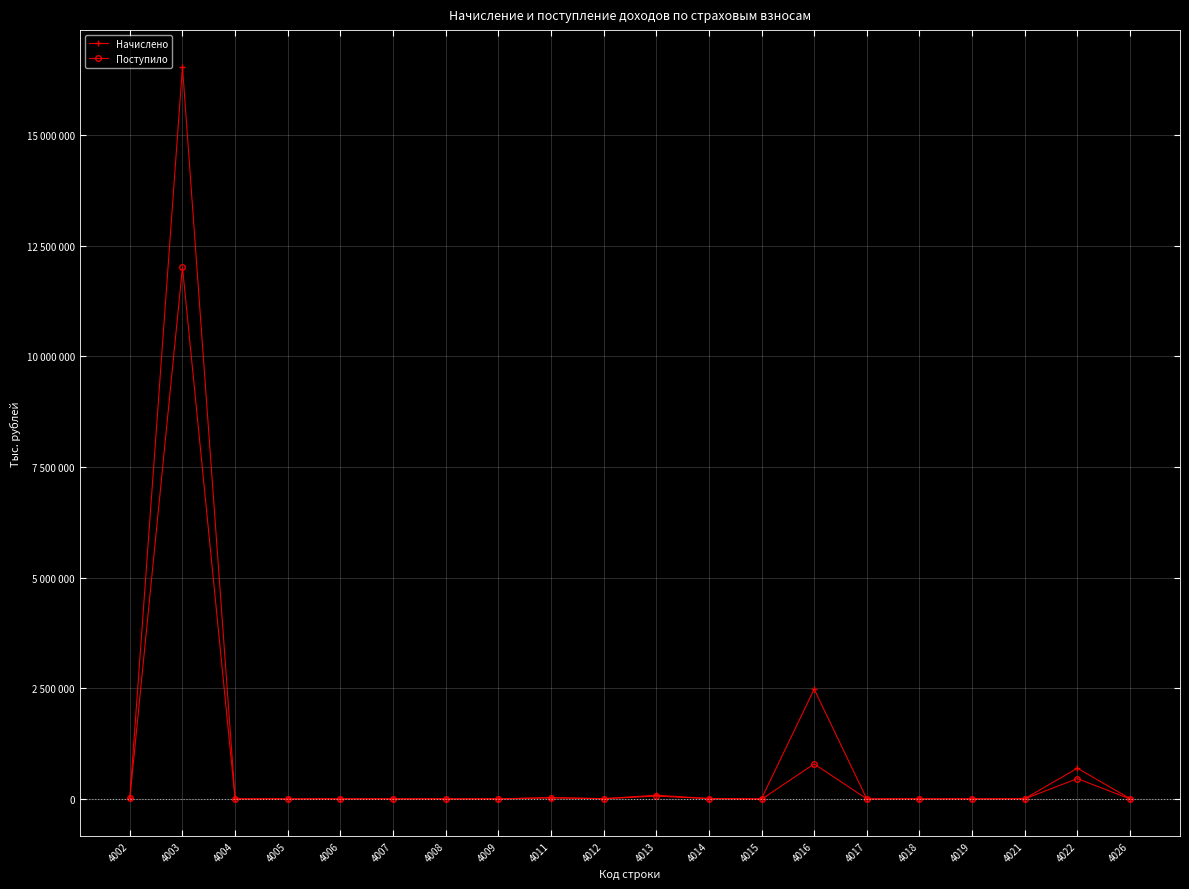

What are all the series names shown in the legend?

Начислено, Поступило